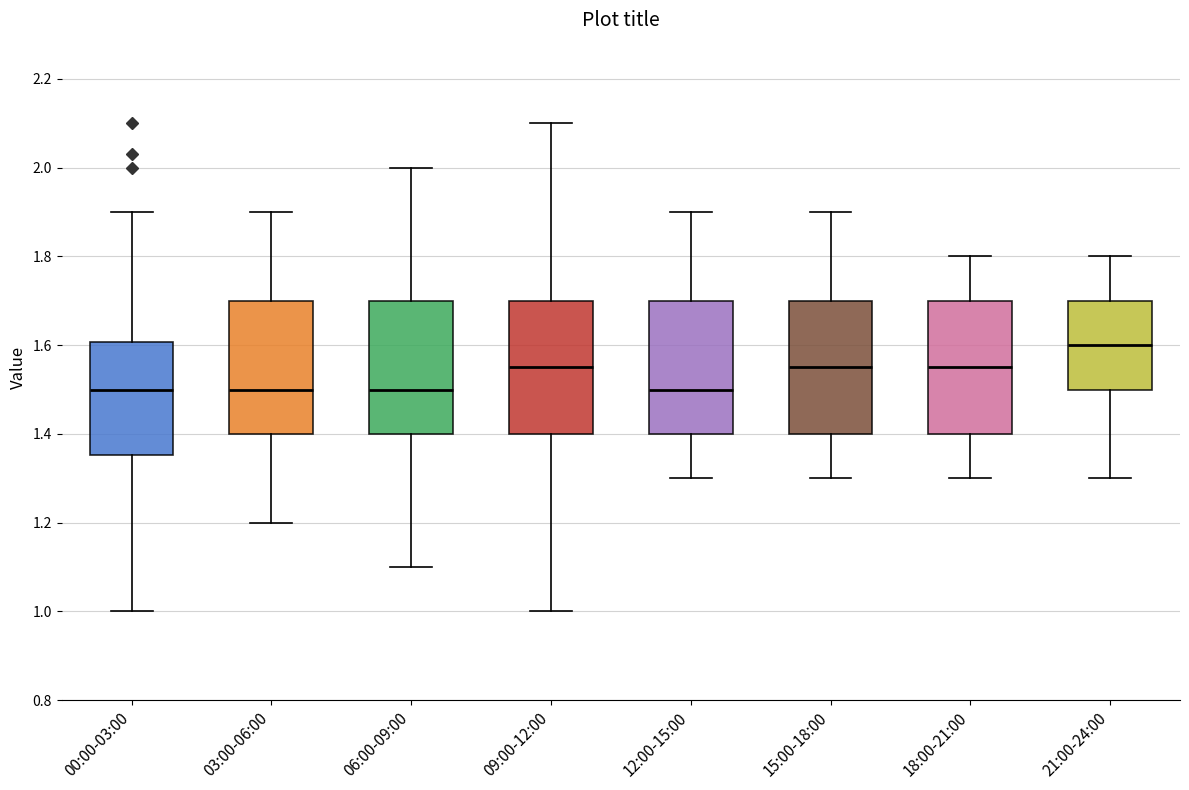

Reading left to right, read every box against the y-axis: the position of its median line, the range the box covers, and the ends of its whiskers. The values are not printed on the chart, so give them approximately, as read against the axis.

00:00-03:00: median 1.50, box 1.36 to 1.60, whiskers 1.00 to 1.90
03:00-06:00: median 1.50, box 1.40 to 1.70, whiskers 1.20 to 1.90
06:00-09:00: median 1.50, box 1.40 to 1.70, whiskers 1.10 to 2.00
09:00-12:00: median 1.56, box 1.40 to 1.70, whiskers 1.00 to 2.10
12:00-15:00: median 1.50, box 1.40 to 1.70, whiskers 1.30 to 1.90
15:00-18:00: median 1.56, box 1.40 to 1.70, whiskers 1.30 to 1.90
18:00-21:00: median 1.56, box 1.40 to 1.70, whiskers 1.30 to 1.80
21:00-24:00: median 1.60, box 1.50 to 1.70, whiskers 1.30 to 1.80